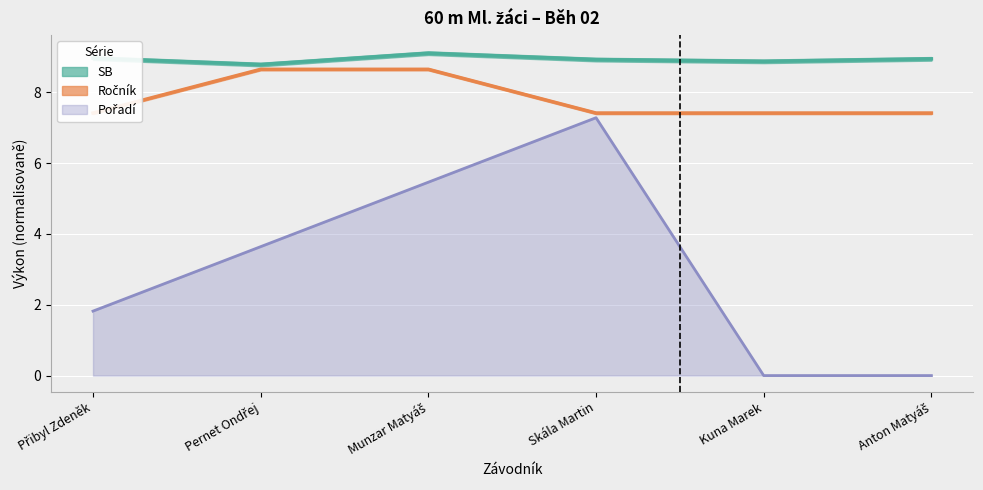

How many lines are shown in the chart?

3